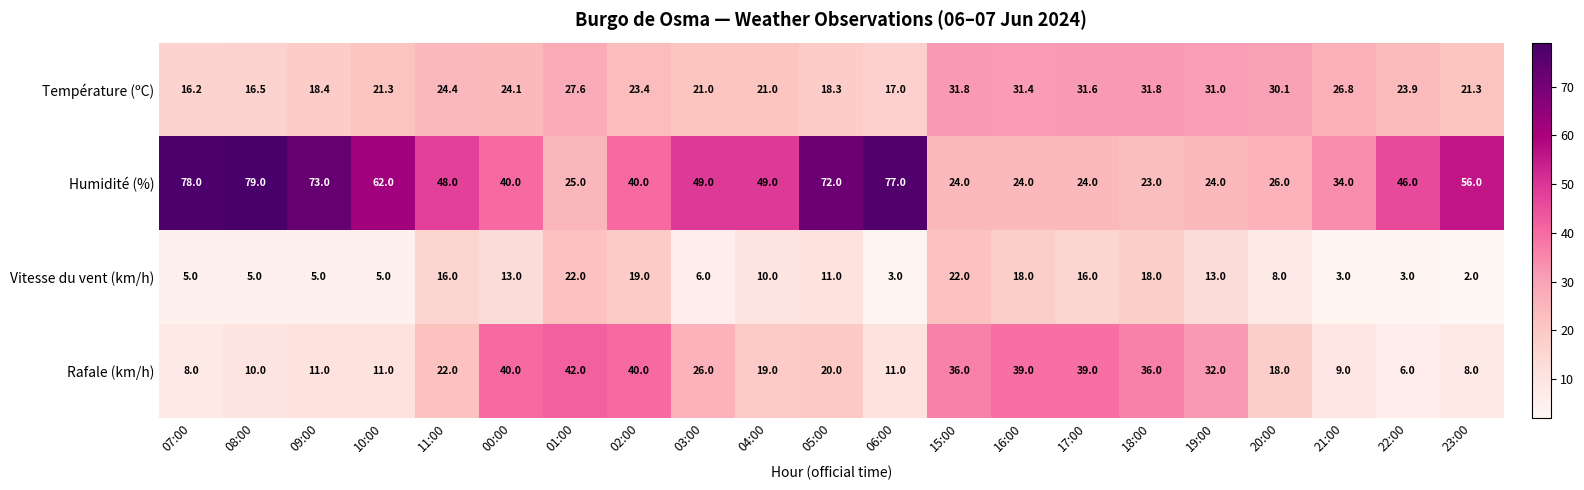

Which series has the largest total across all categories?

Humidité (%)